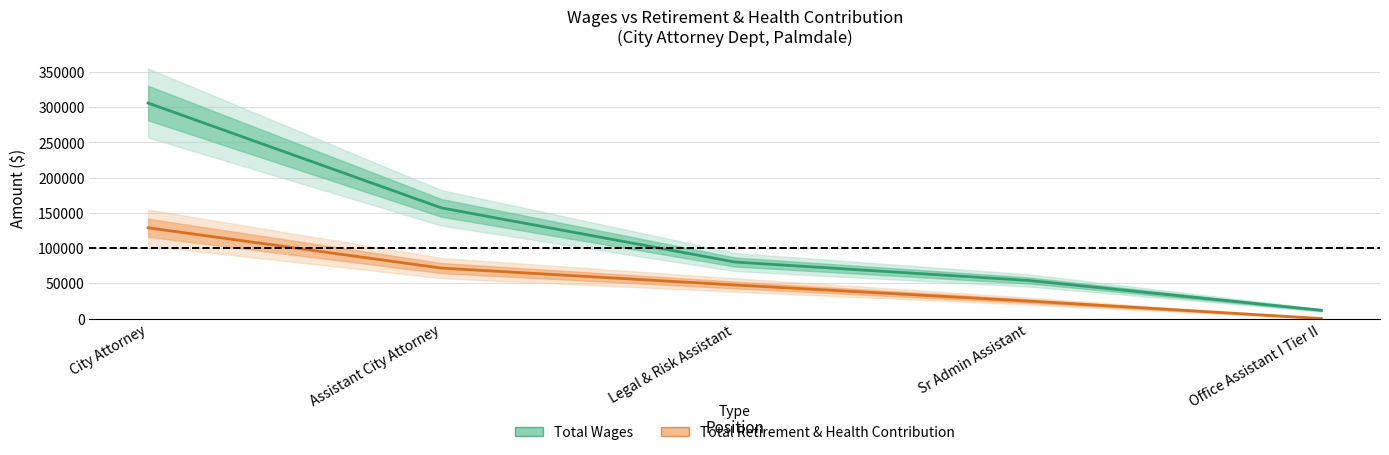

Is this an area chart (filled region under the line)?

No